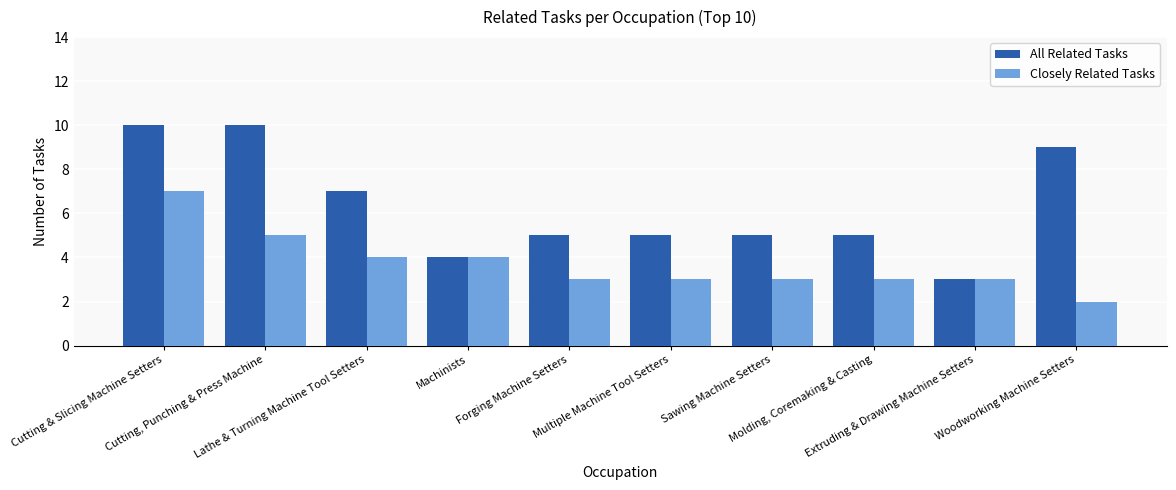

What is the greatest value displayed?

10